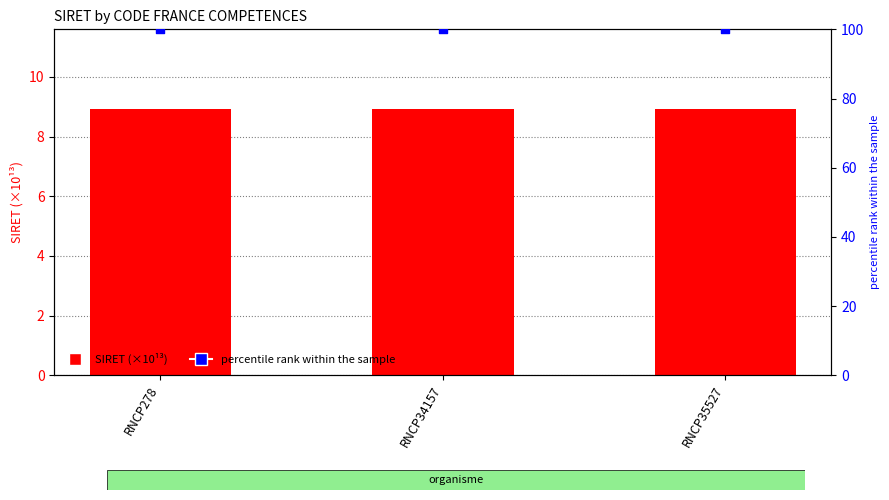

Which series has the largest Y range (max minus min)?

SIRET (×10¹³)